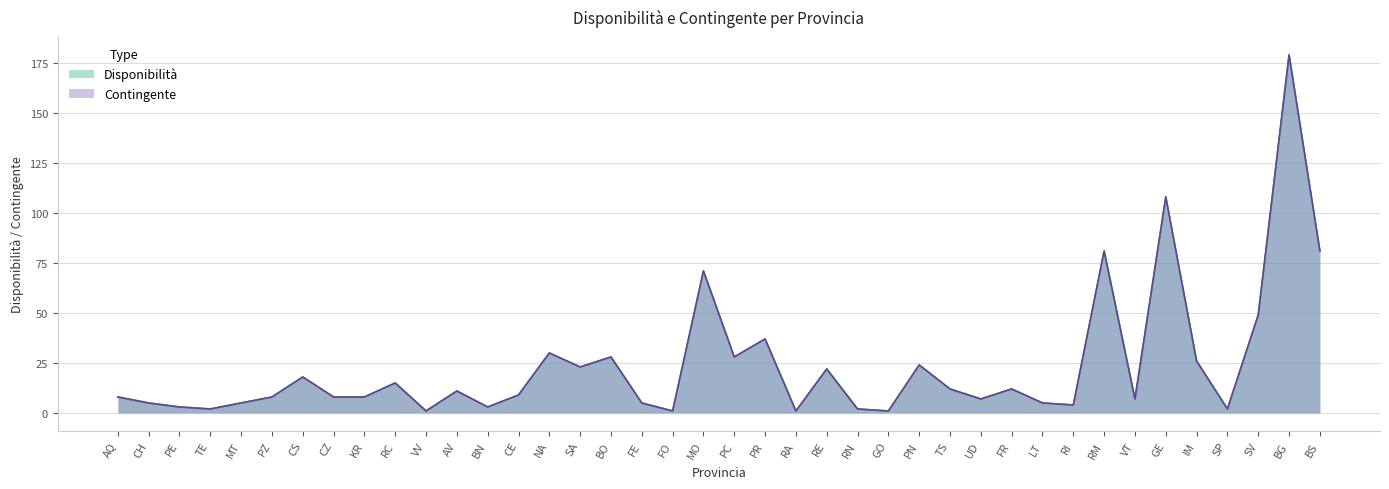

What is the difference between the maximum and second lowest values in the Contingente series?

178